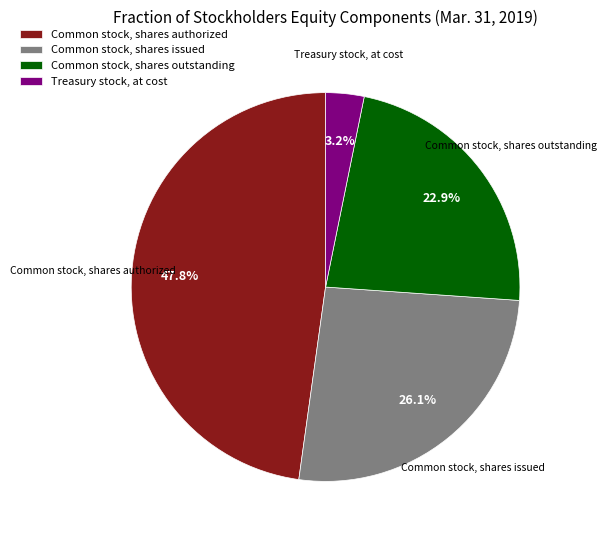

Rank the categories by value from highest to lowest.

Common stock, shares authorized, Common stock, shares issued, Common stock, shares outstanding, Treasury stock, at cost